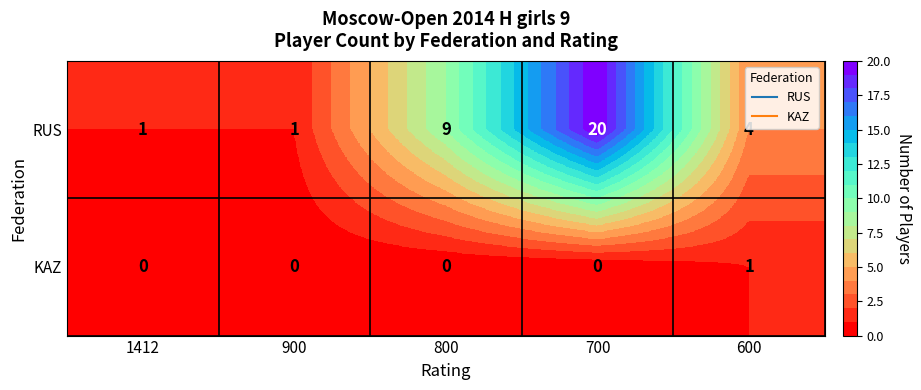

Reading left to right, list all the values displayed in this chart.

RUS: 1412=1	900=1	800=9	700=20	600=4
KAZ: 1412=0	900=0	800=0	700=0	600=1